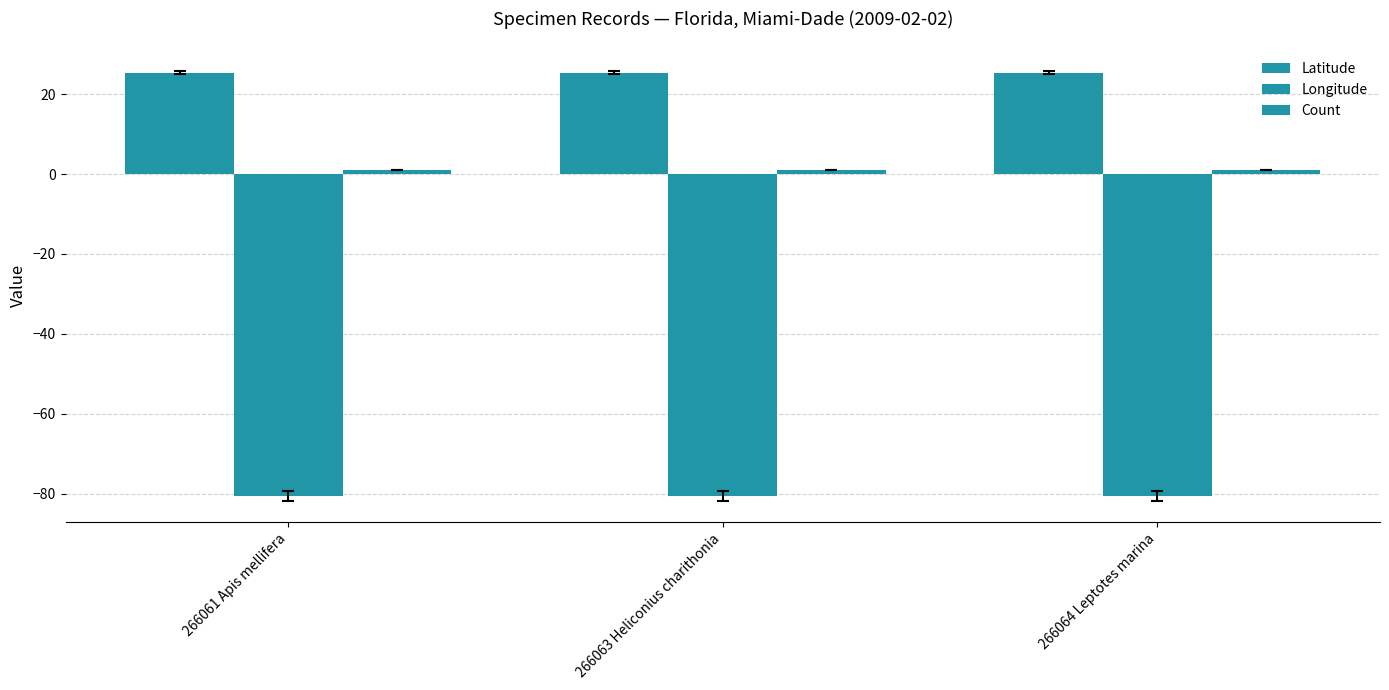

Which series has the largest range (max minus min)?

Latitude